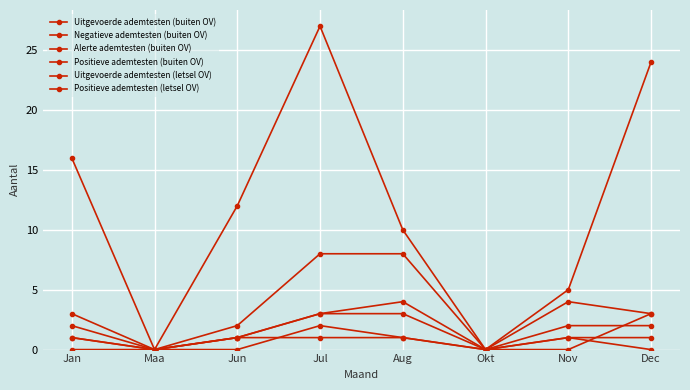

The value of Positieve ademtesten (letsel OV) at Jul is 1. True or false?

False